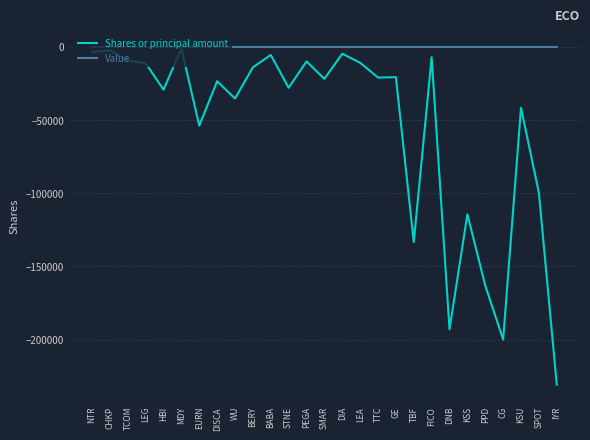

Which category has the lowest value in the Shares or principal amount series?

IYR